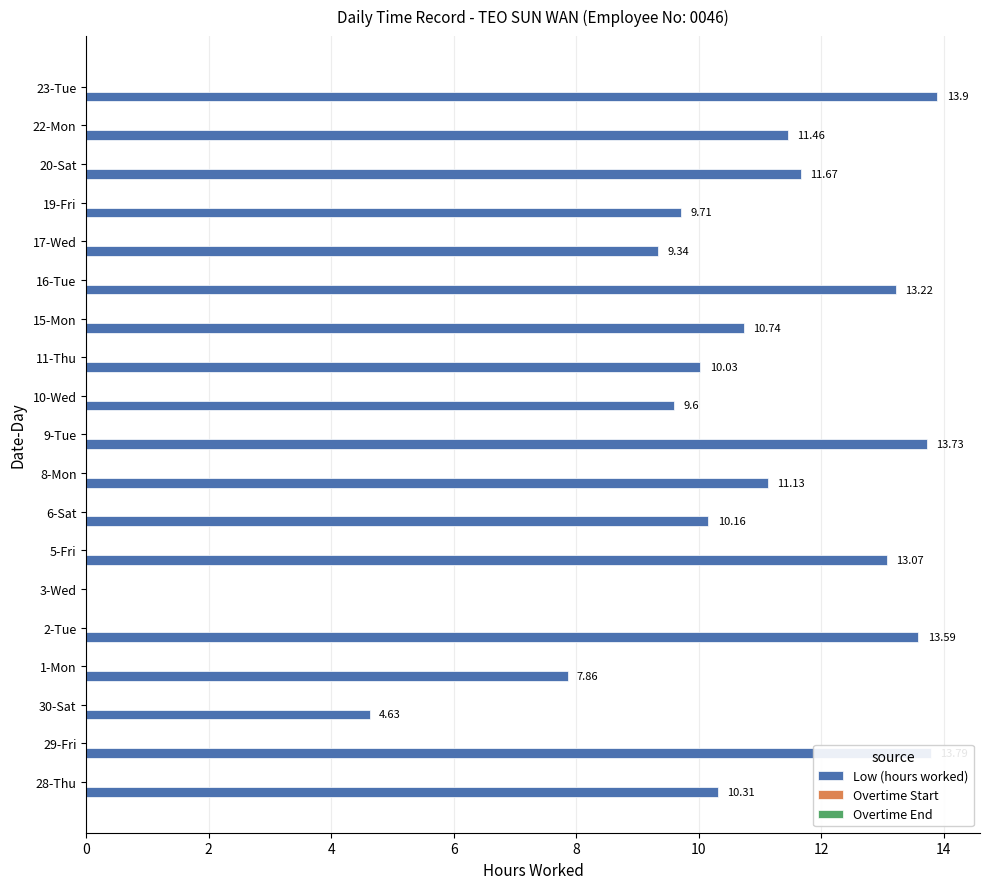

What is the change in value from 10-Wed to 11-Thu?

+0.4